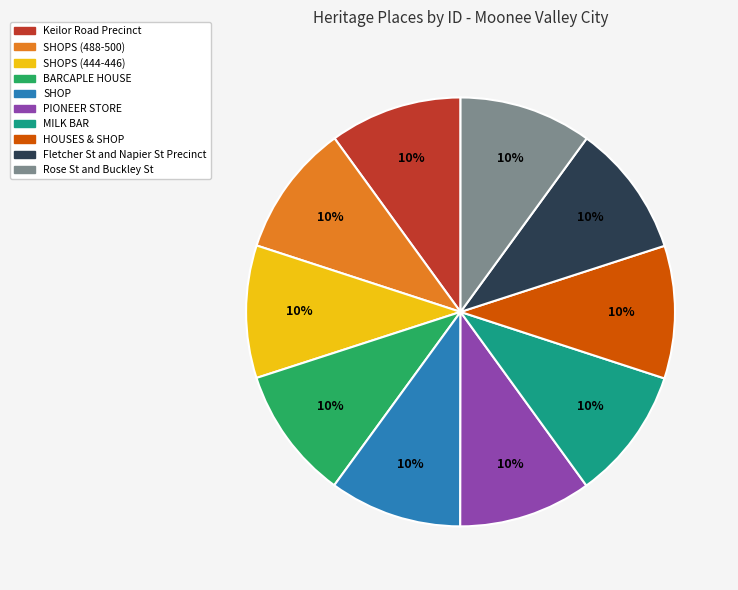

Does any single category account for the majority?

No